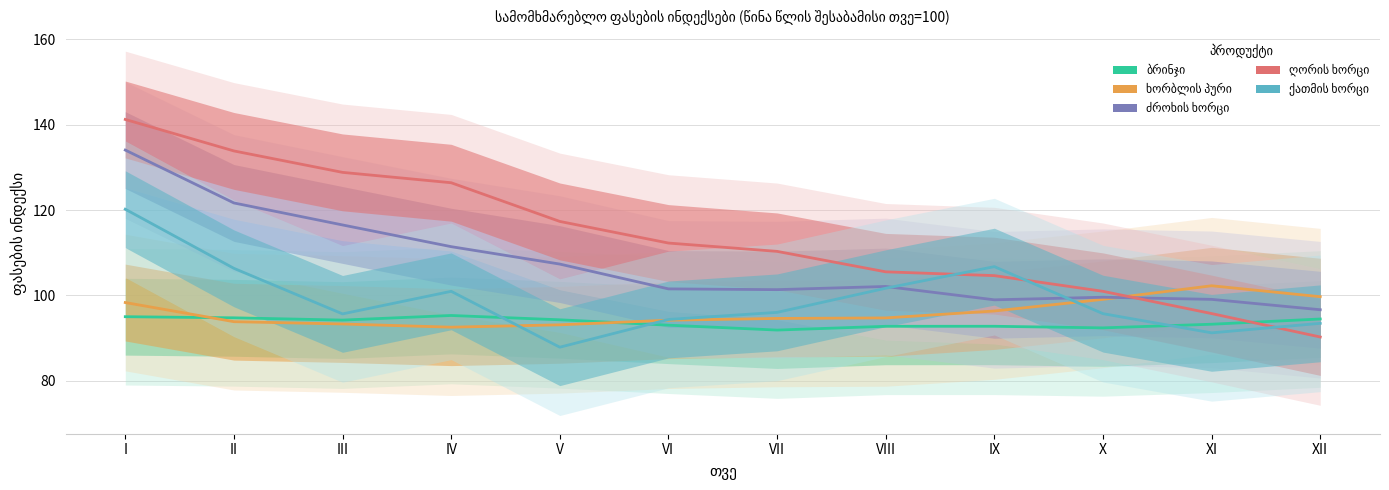

What is the difference between the maximum and minimum values in the ღორის ხორცი series?

51.0